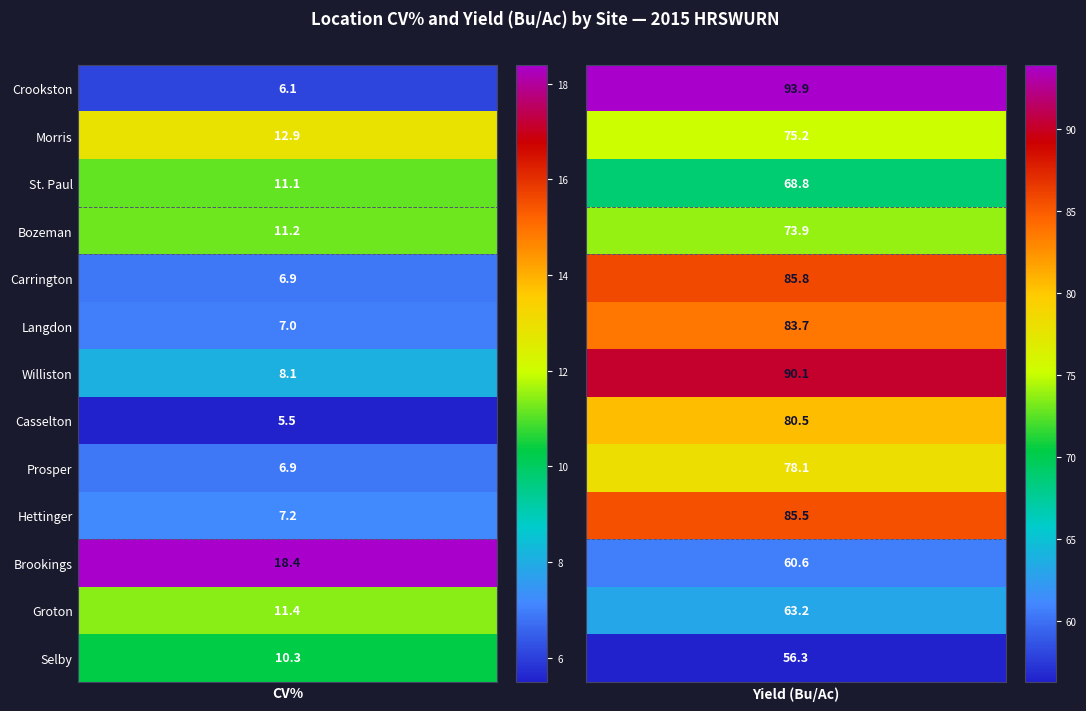

At which category is the sum across all series the highest?

1